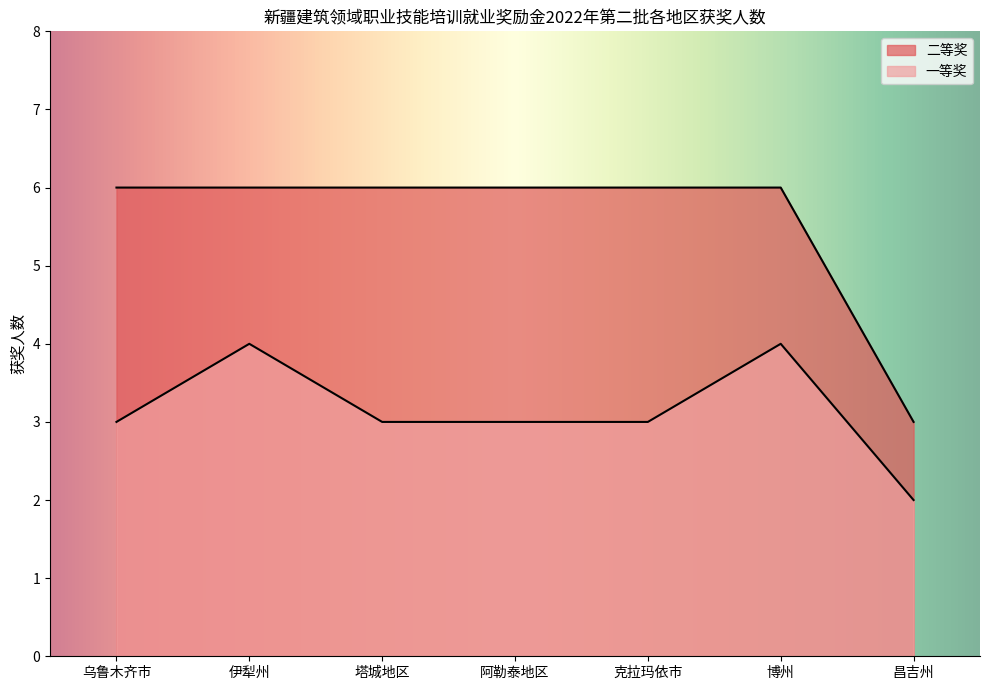

How many lines are shown in the chart?

2